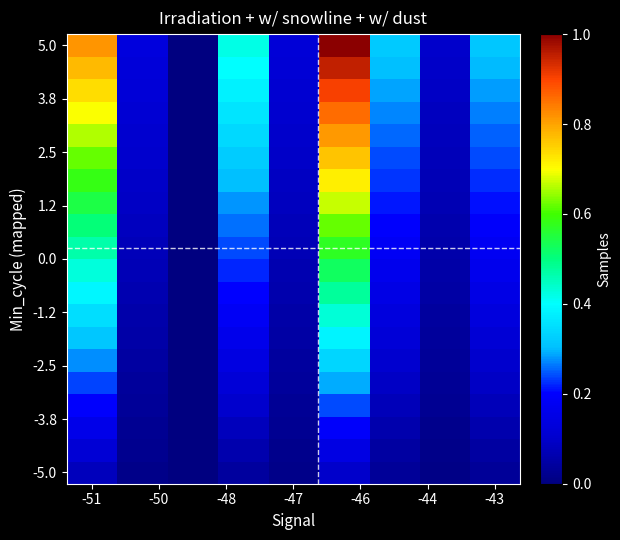

At how many categories does at least one series exceed 0?

8